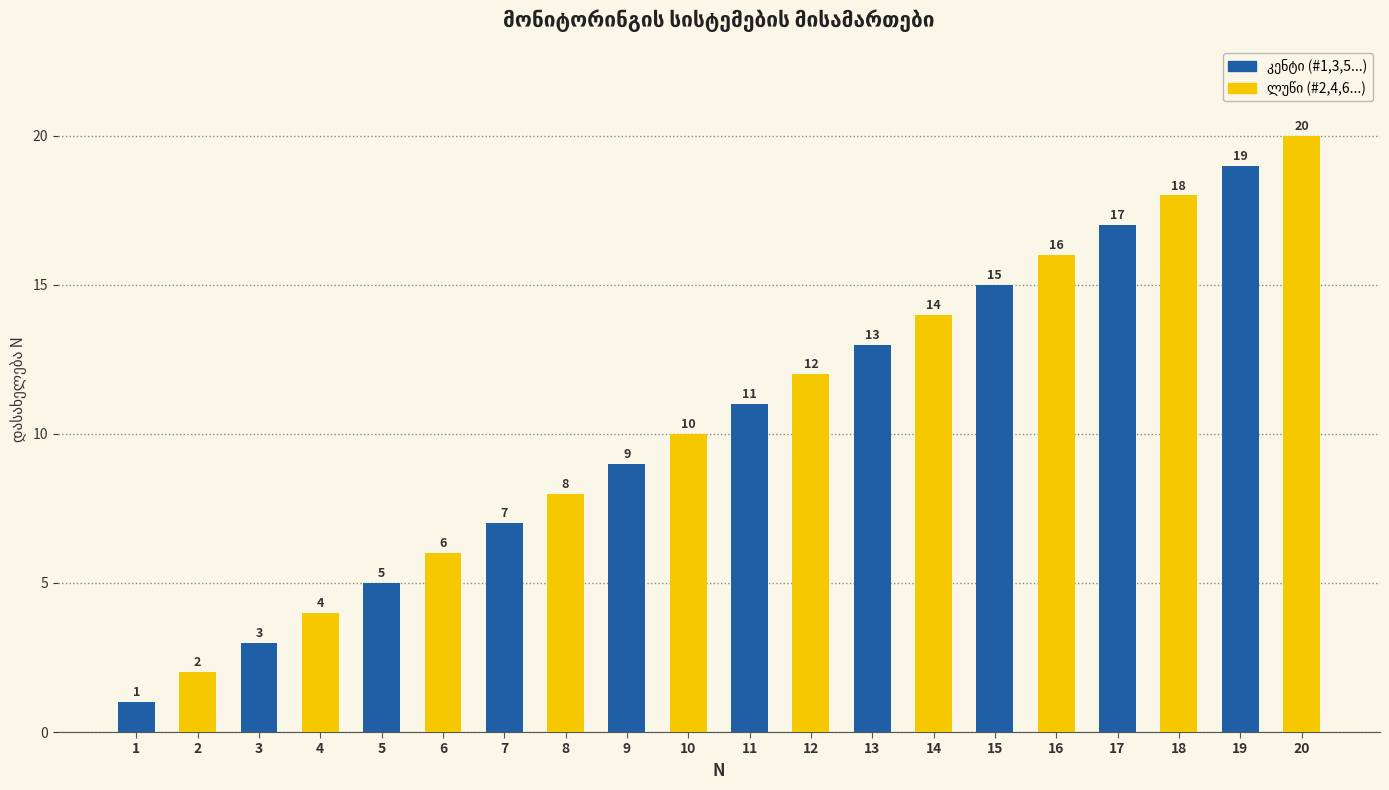

The value at 20 is 20. True or false?

True